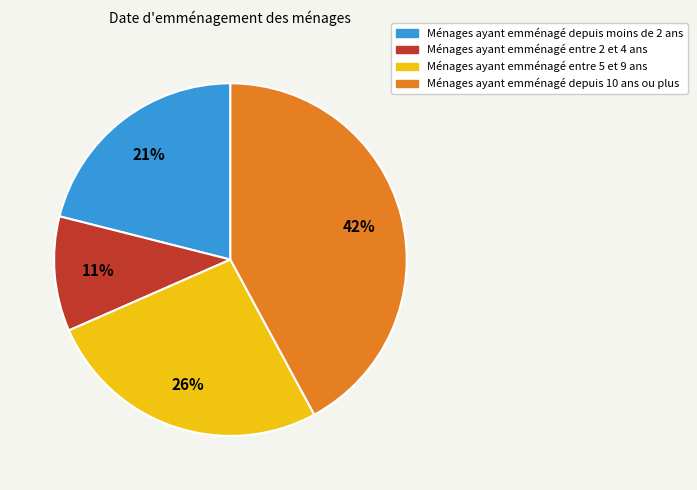

Is there any slice that represents more than half of the pie?

No